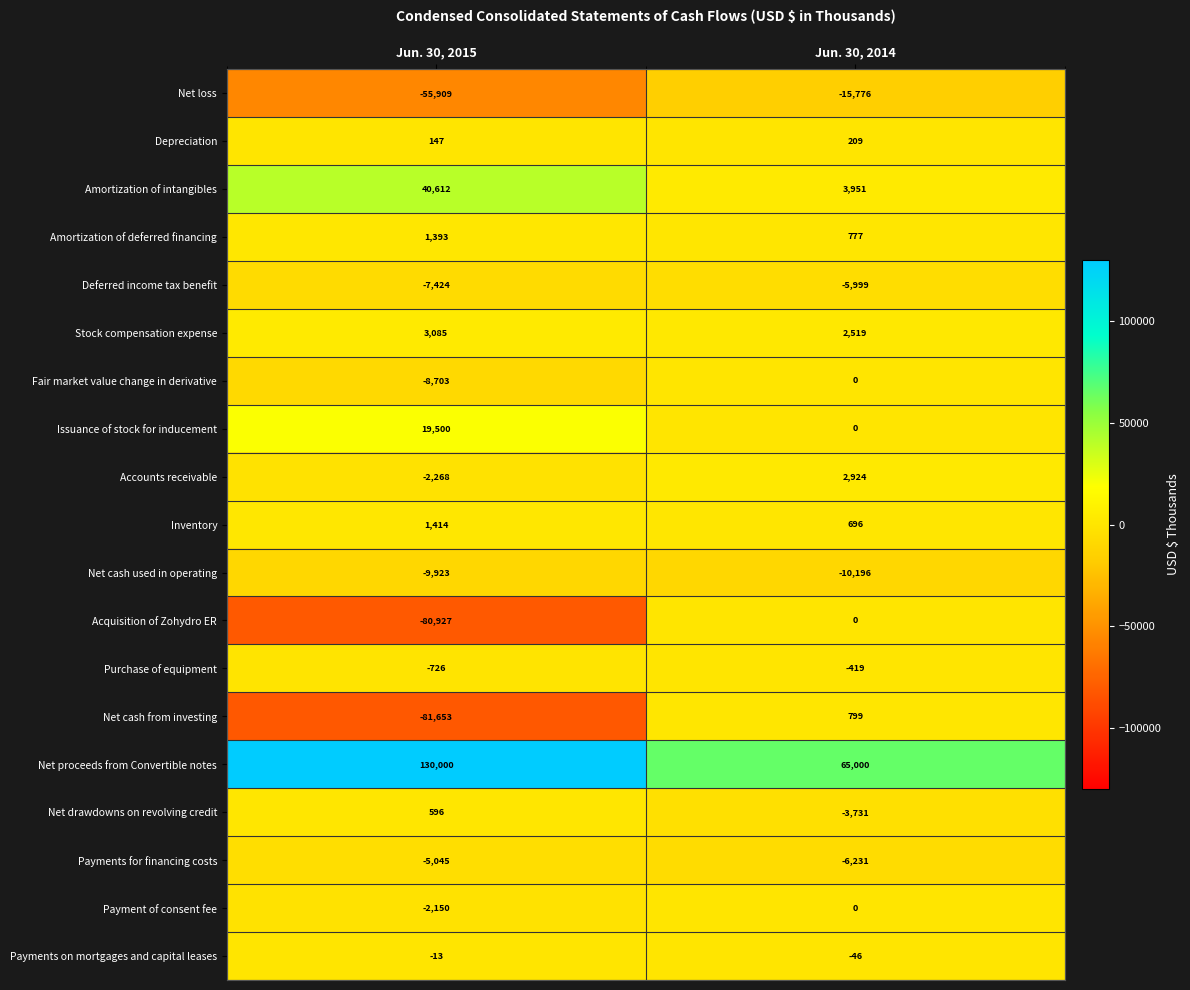

Which series has the largest total across all categories?

Net proceeds from Convertible notes